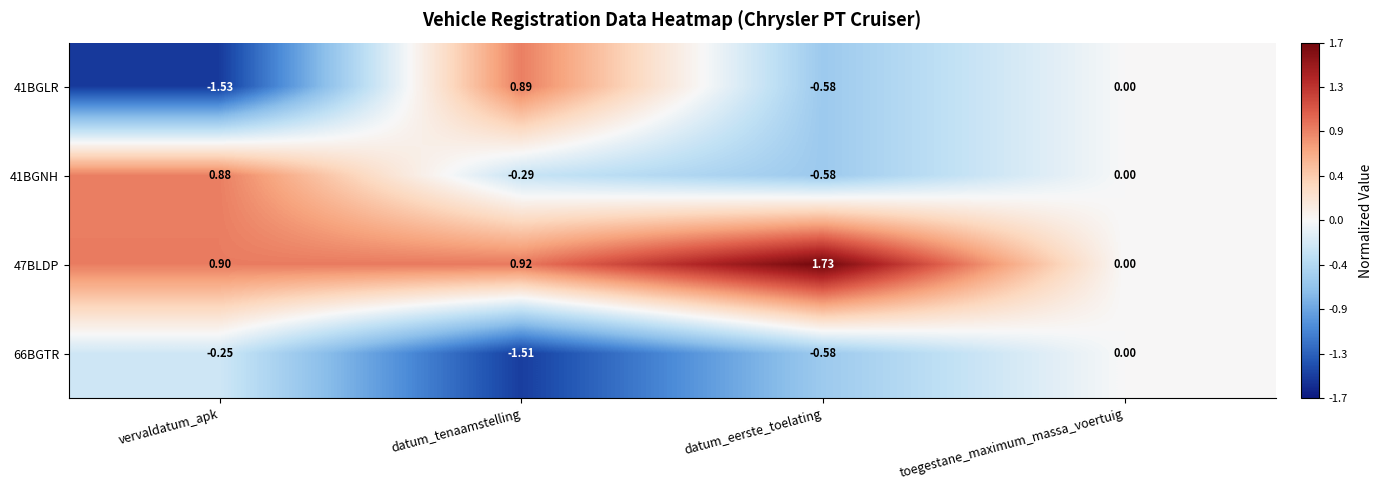

At which label does 41BGNH reach its peak?

vervaldatum_apk